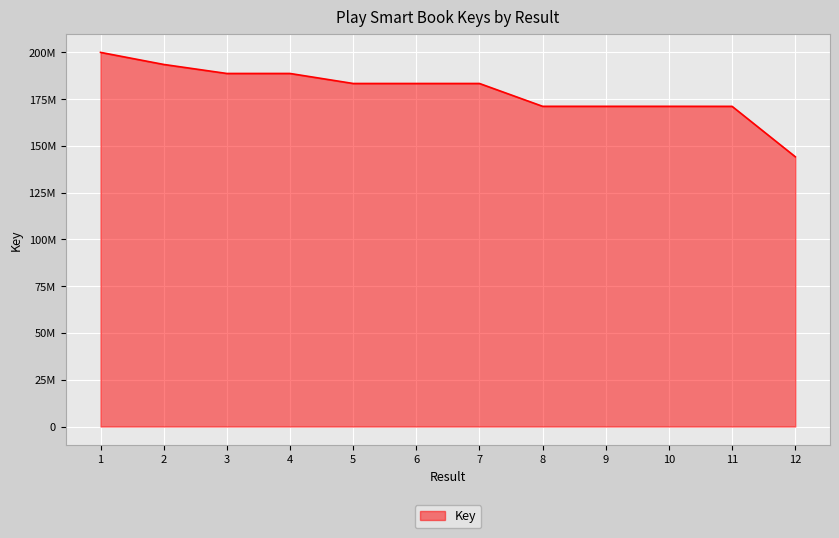

The chart shows a value of 249693066 at 11. True or false?

False